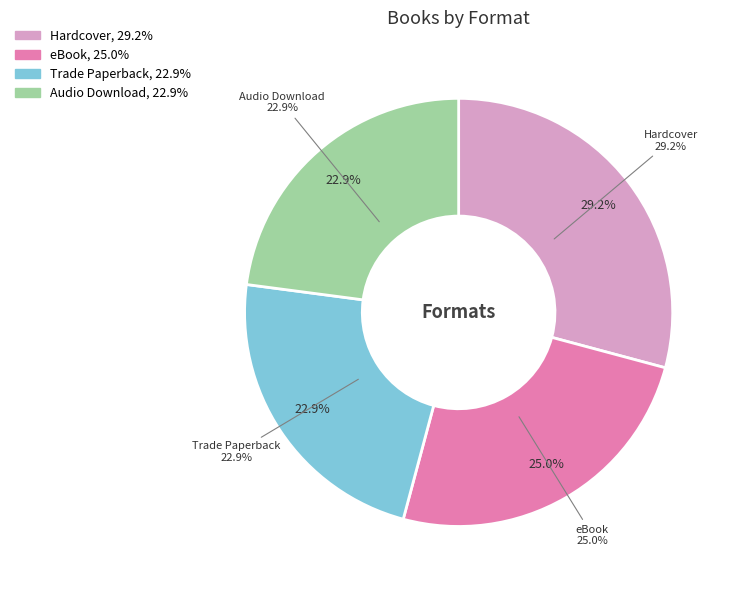

Is it true that Audio Download is 34% of the pie?

False